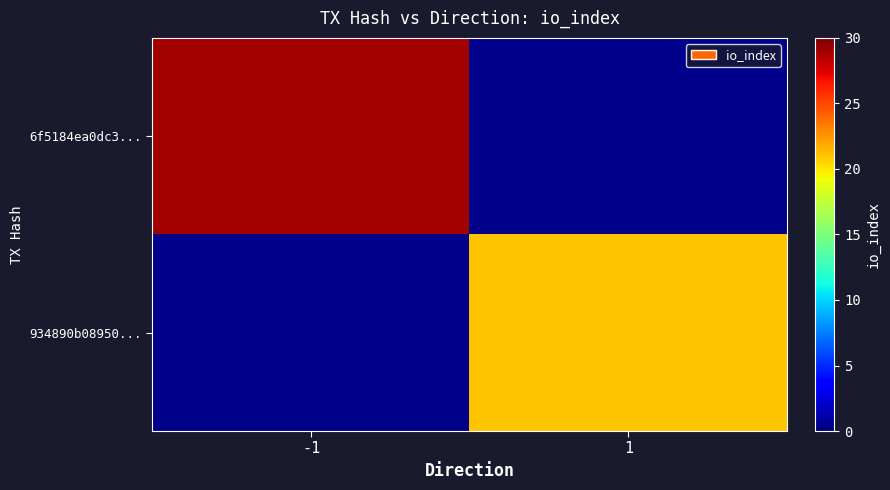

Which series has the largest range (max minus min)?

6f5184ea0dc3...